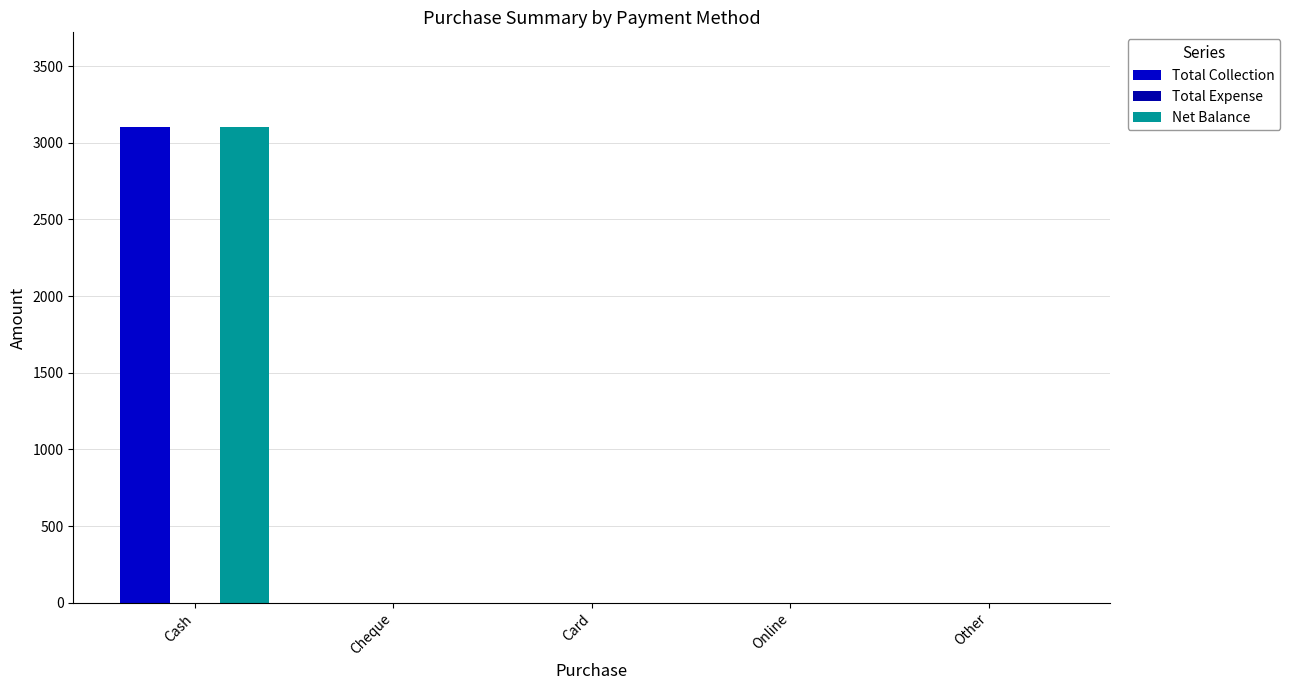

Reading left to right, extract all data points from this chart.

Total Collection: Cash=3100	Cheque=0	Card=0	Online=0	Other=0
Total Expense: Cash=0	Cheque=0	Card=0	Online=0	Other=0
Net Balance: Cash=3100	Cheque=0	Card=0	Online=0	Other=0